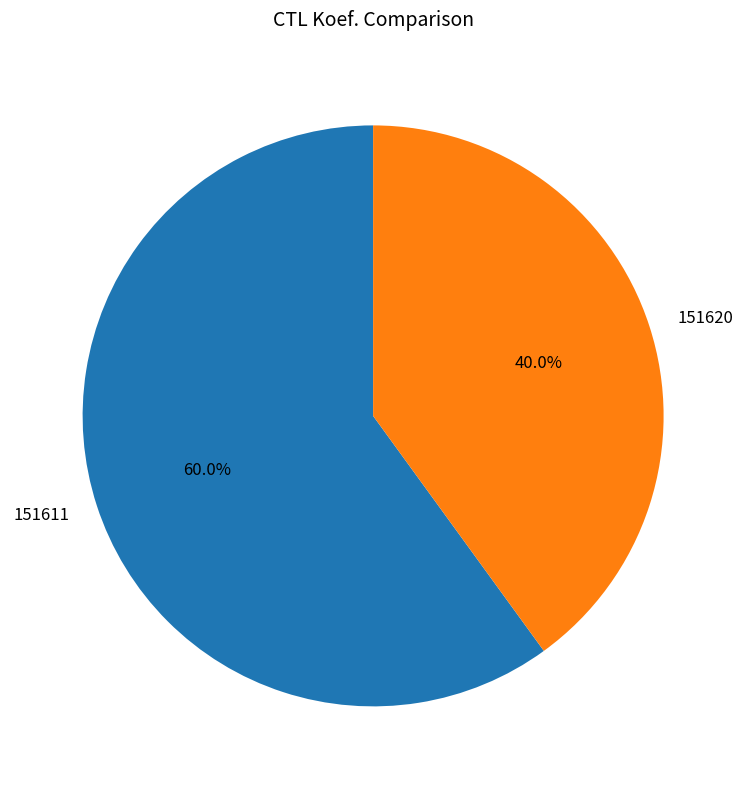

Which category has the biggest portion of the pie?

151611